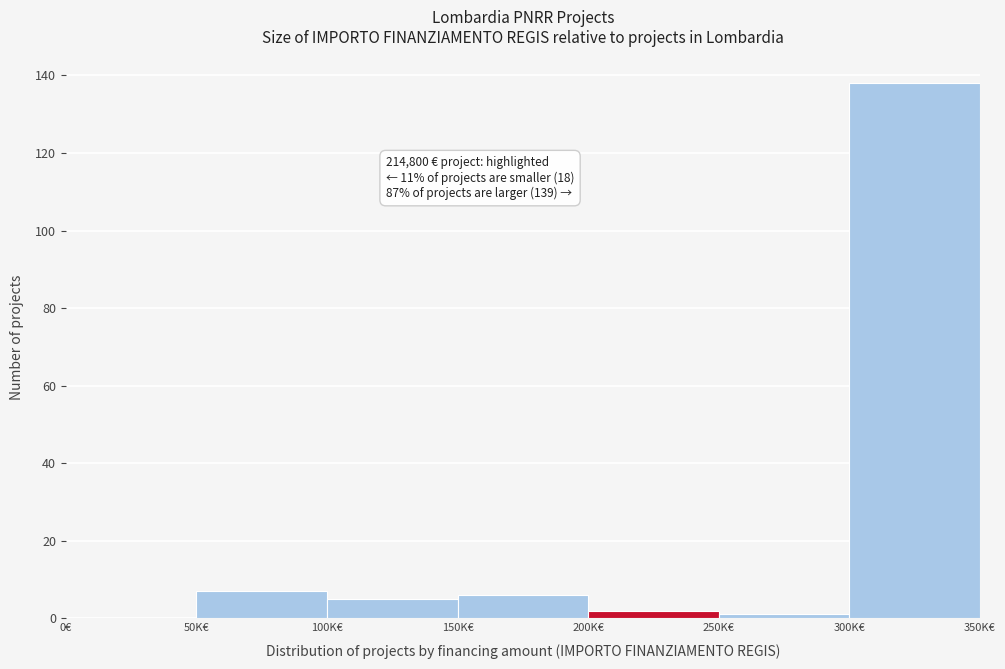

Reading left to right, extract all data points from this chart.

0€=0	50K€=7	100K€=5	150K€=6	200K€=2	250K€=1	300K€=138